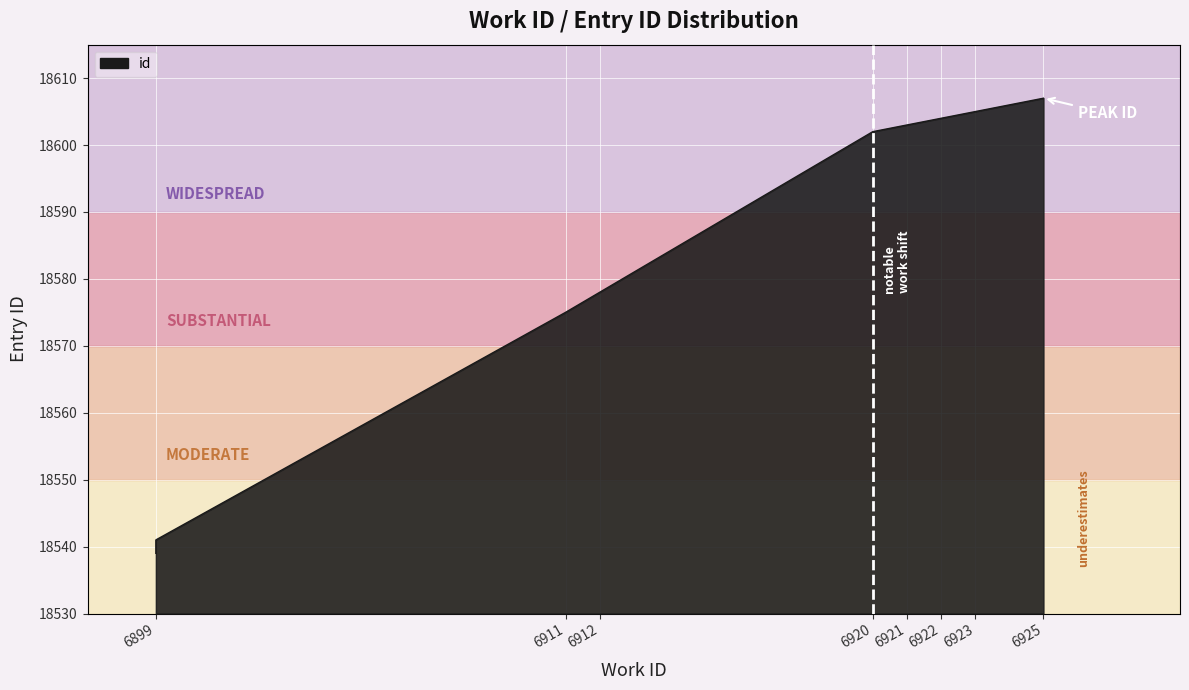

Approximately how many times larger is the value at 6921 compared to 6922?

1.0